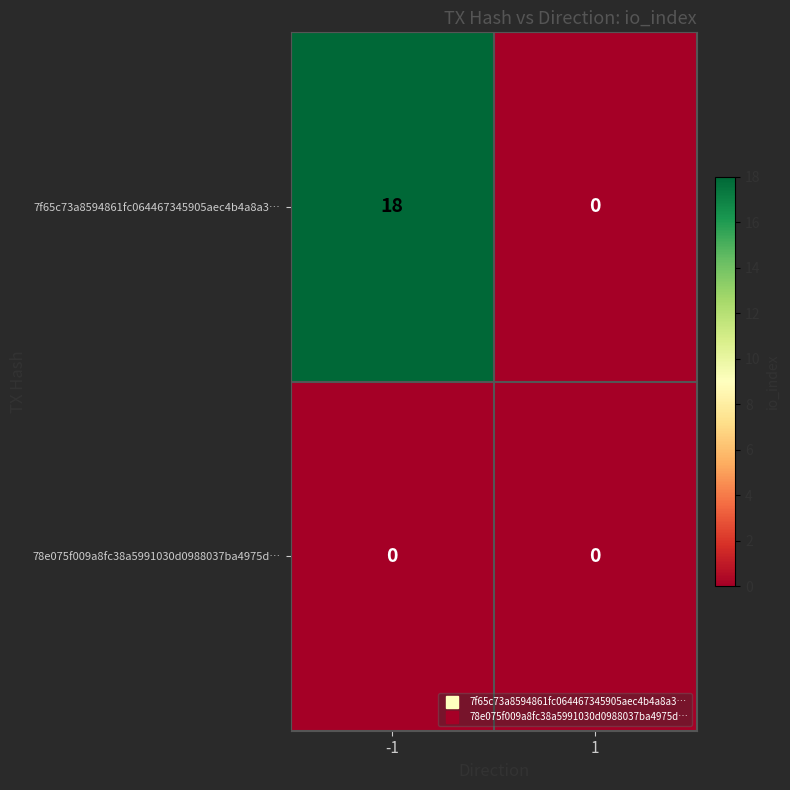

Which series has the largest range (max minus min)?

7f65c73a8594861fc064467345905aec4b4a8a3…